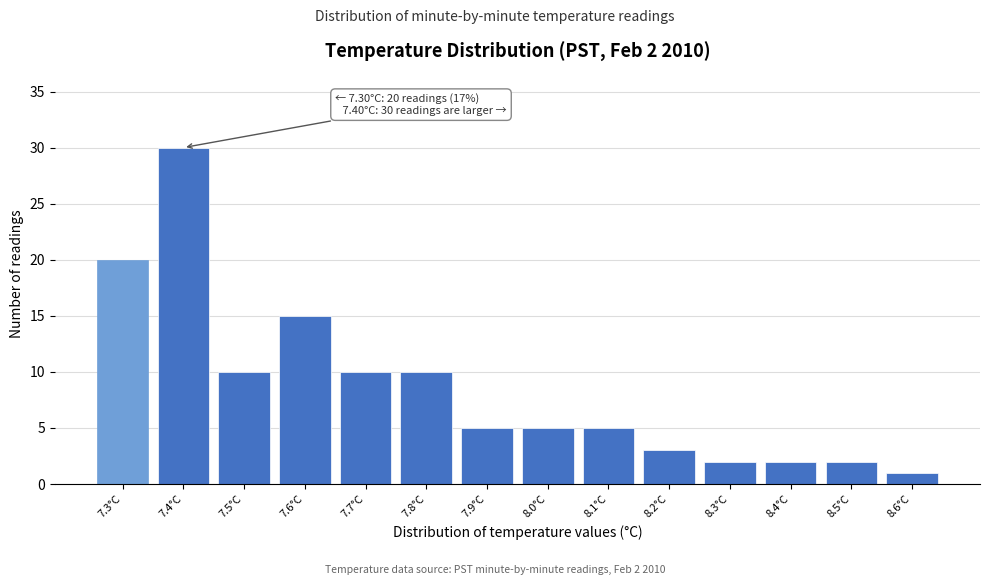

Reading left to right, list all the values displayed in this chart.

7.3°C=20	7.4°C=30	7.5°C=10	7.6°C=15	7.7°C=10	7.8°C=10	7.9°C=5	8.0°C=5	8.1°C=5	8.2°C=3	8.3°C=2	8.4°C=2	8.5°C=2	8.6°C=1